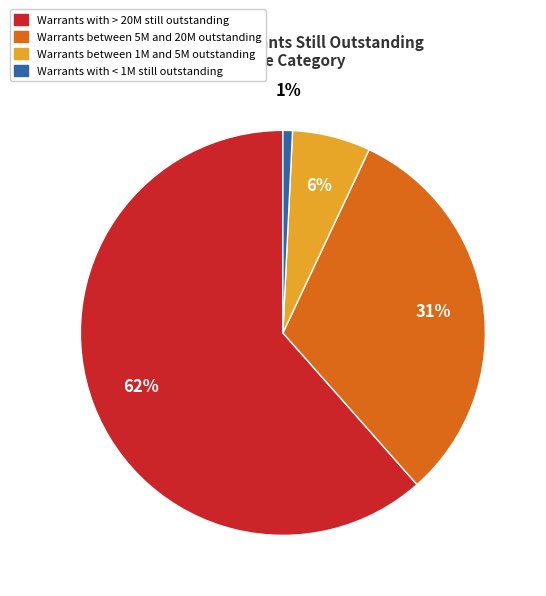

Is there a majority slice in this chart?

Yes